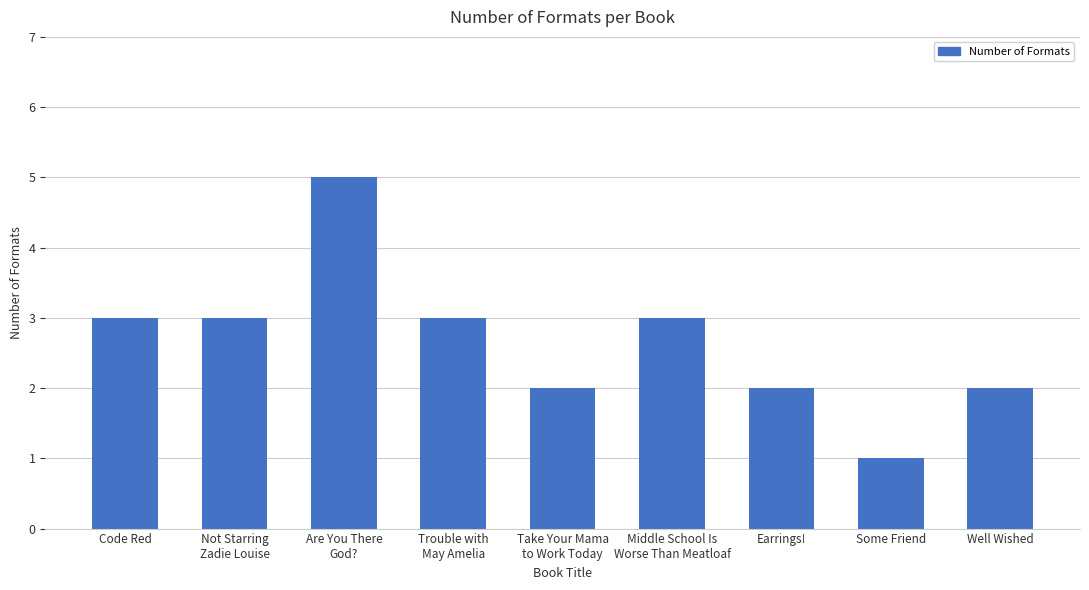

The chart shows a value of 2 at Not Starring
Zadie Louise. True or false?

False